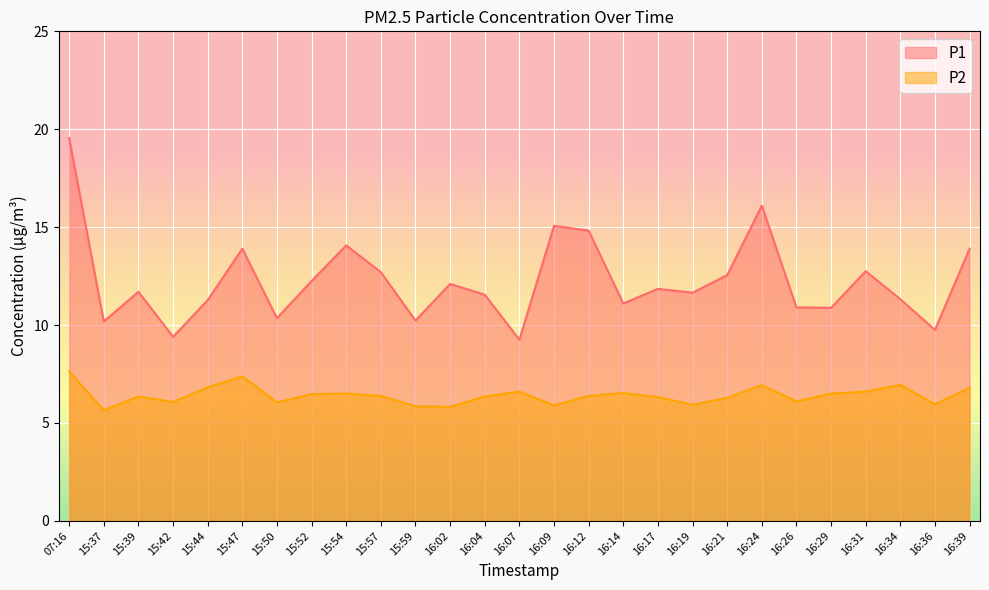

Reading left to right, transcribe all the data shown in this chart.

P1: 19.6	10.2	11.7	9.4	11.3	13.9	10.3	12.2	14.1	12.7	10.2	12.1	11.6	9.2	15.1	14.8	11.1	11.8	11.7	12.6	16.1	10.9	10.9	12.8	11.3	9.8	13.9
P2: 7.6	5.7	6.3	6.1	6.8	7.4	6.0	6.5	6.5	6.4	5.8	5.8	6.3	6.6	5.9	6.4	6.5	6.3	5.9	6.3	6.9	6.1	6.5	6.6	7.0	6.0	6.8